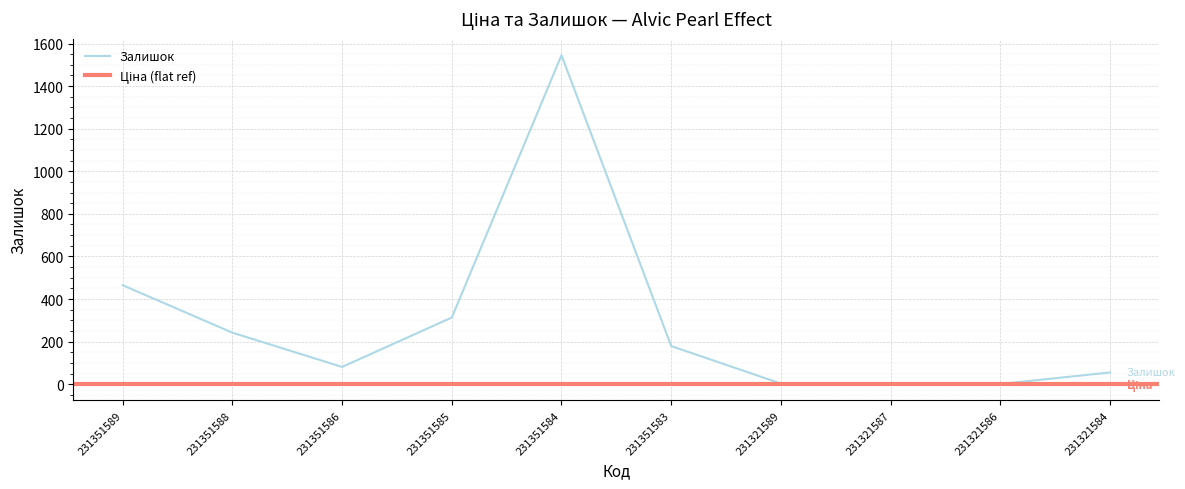

How many points are lower than both their immediate neighbors (excluding endpoints)?

2